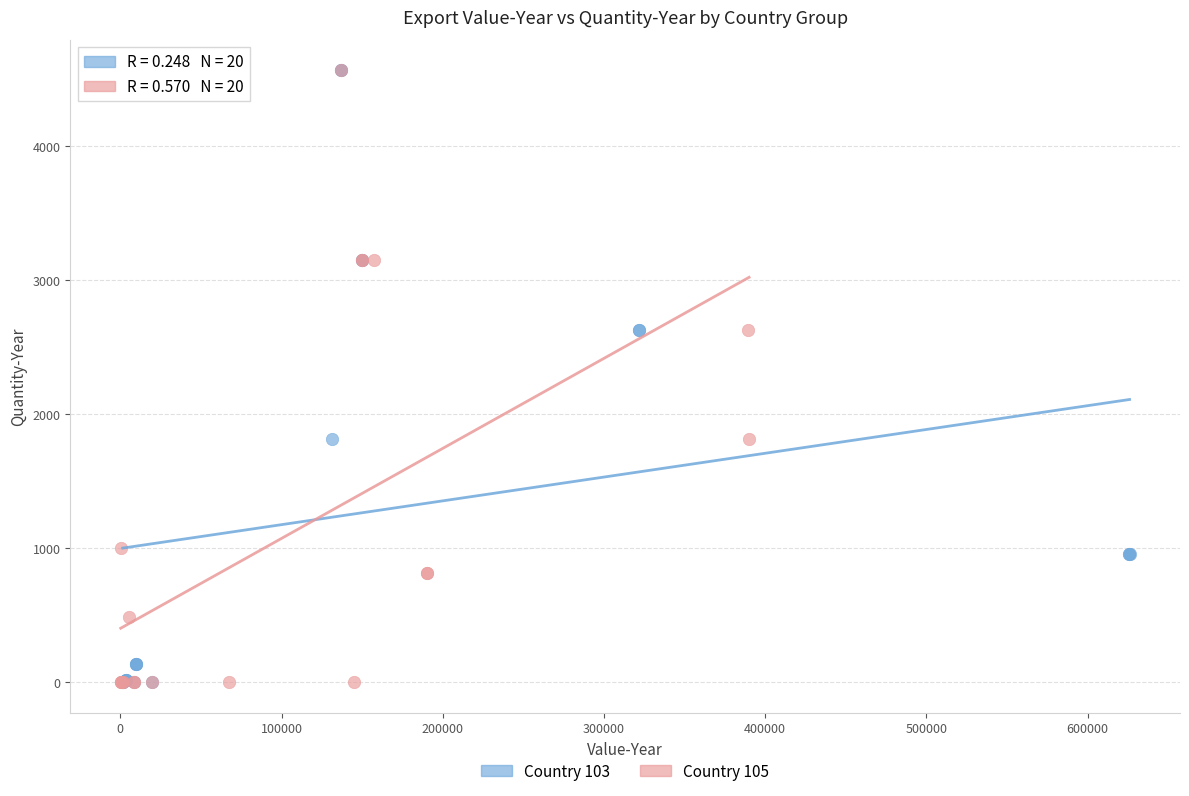

What are all the series names shown in the legend?

Country 103, Country 105